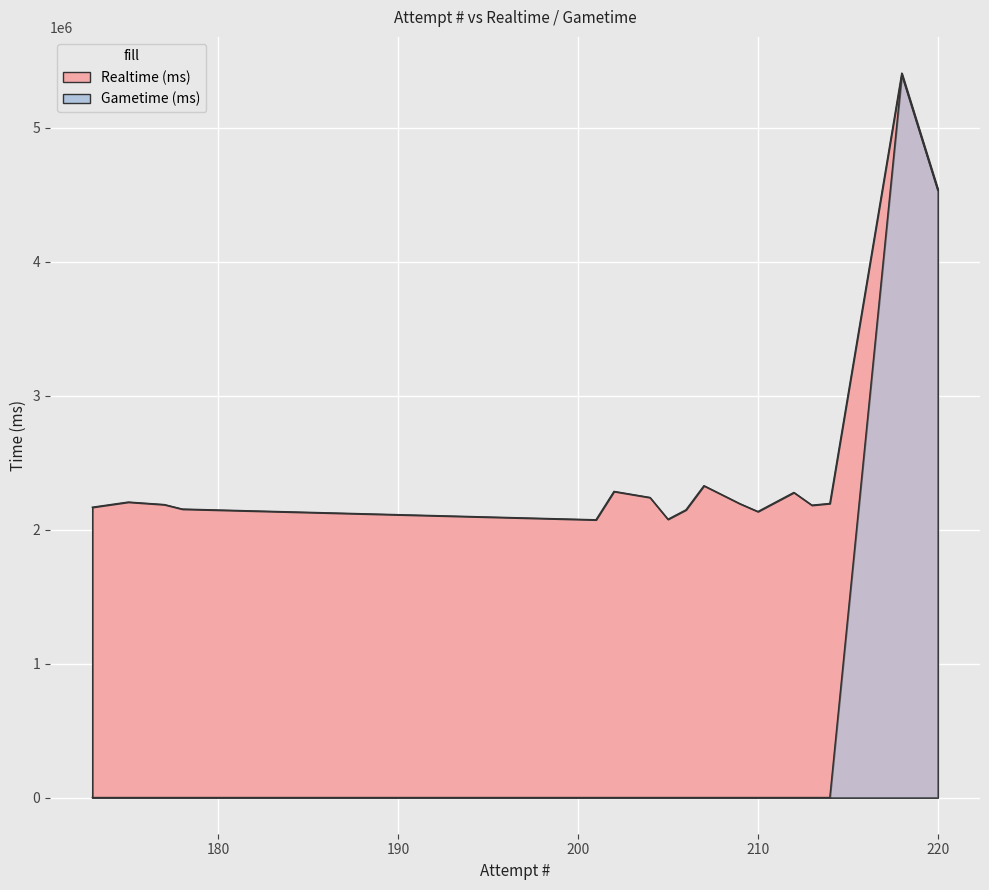

At which label does Gametime (ms) reach its minimum?

214